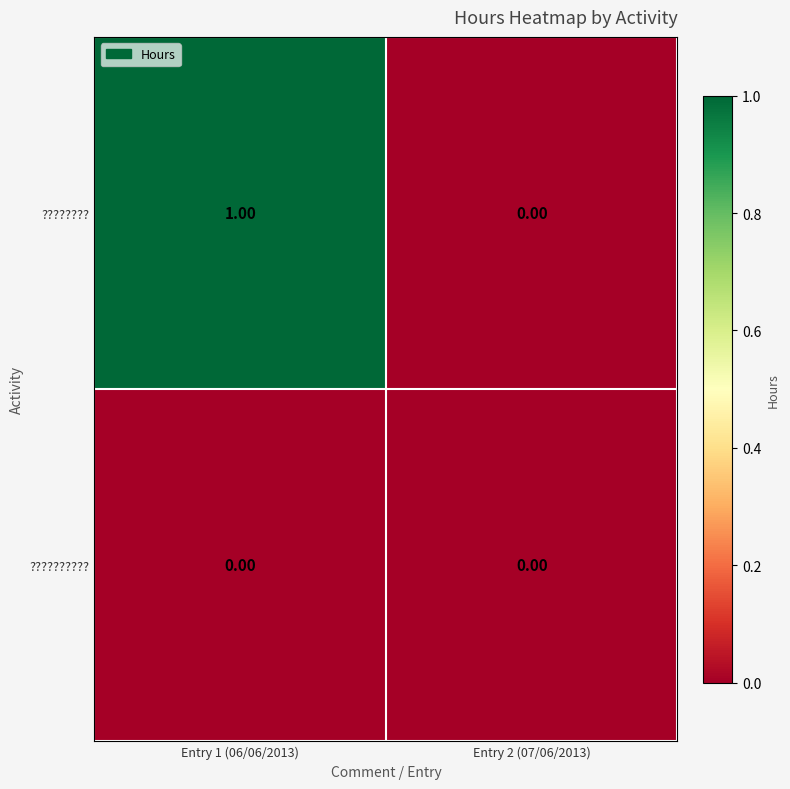

Which series has the largest total across all categories?

????????